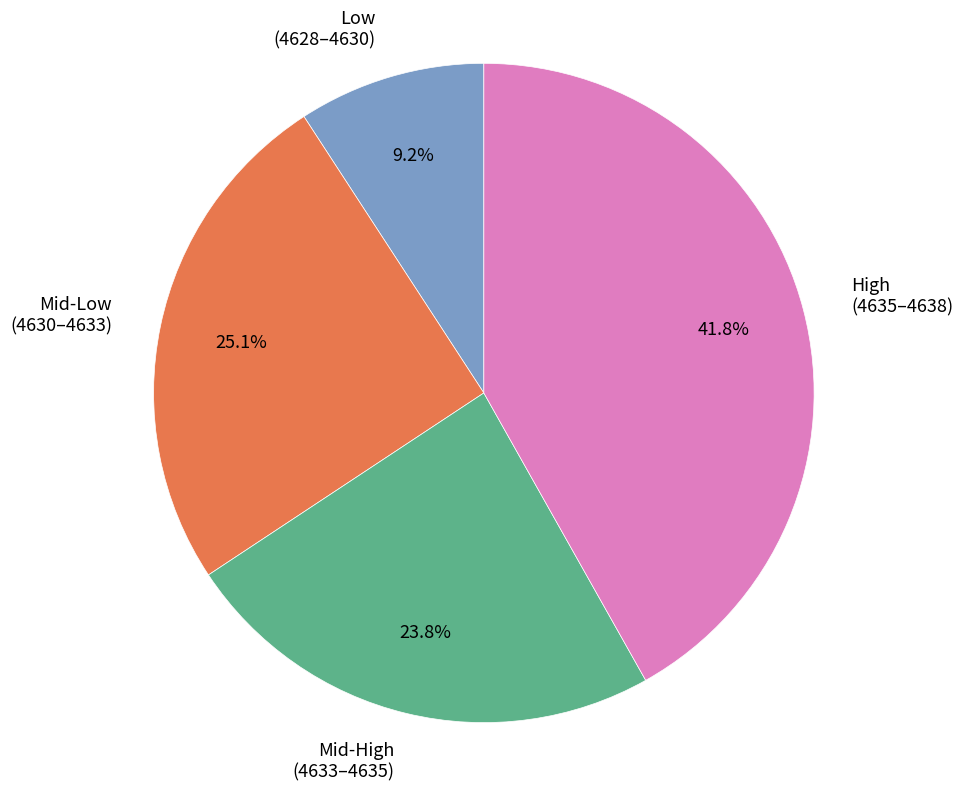

Between Low (4628–4630) and High (4635–4638), which is larger?

High (4635–4638)